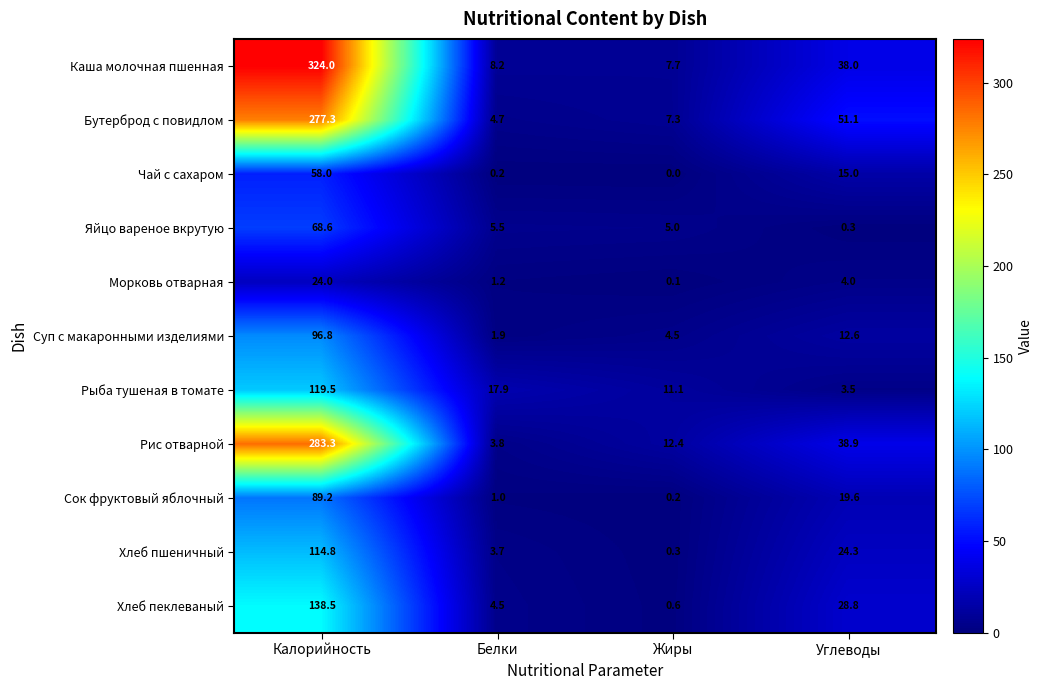

At how many categories does at least one series exceed 196?

1